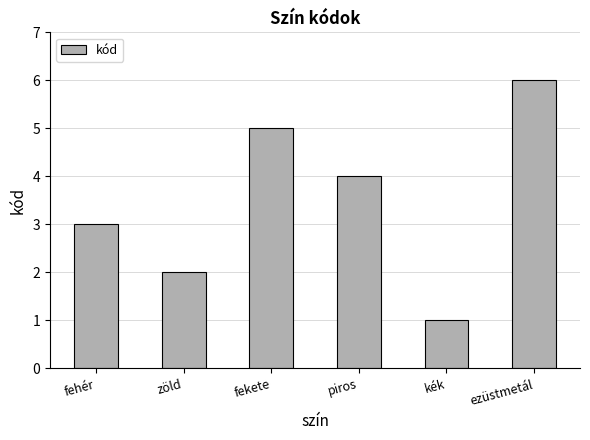

What is the smallest value displayed?

1